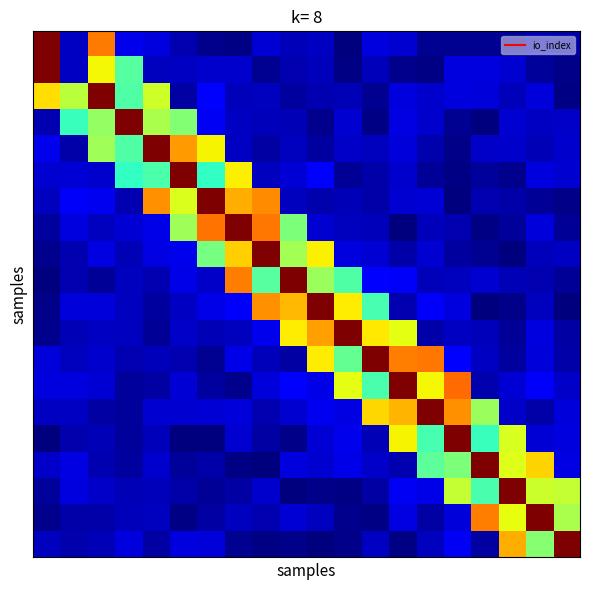

How many series are shown in this chart?

20